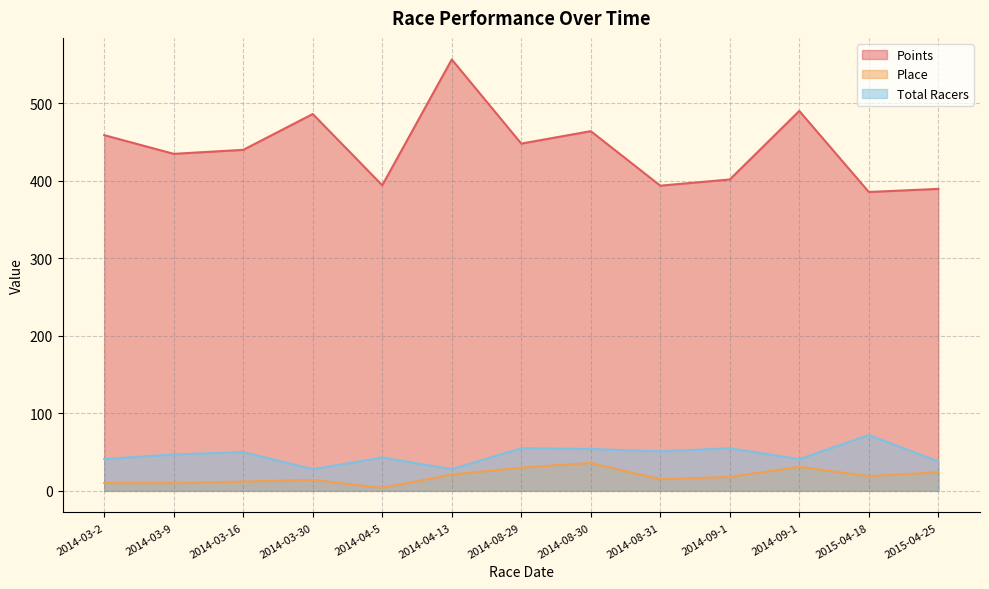

At 2014-09-1, list the series in order from smallest to largest.

Place, Total Racers, Points